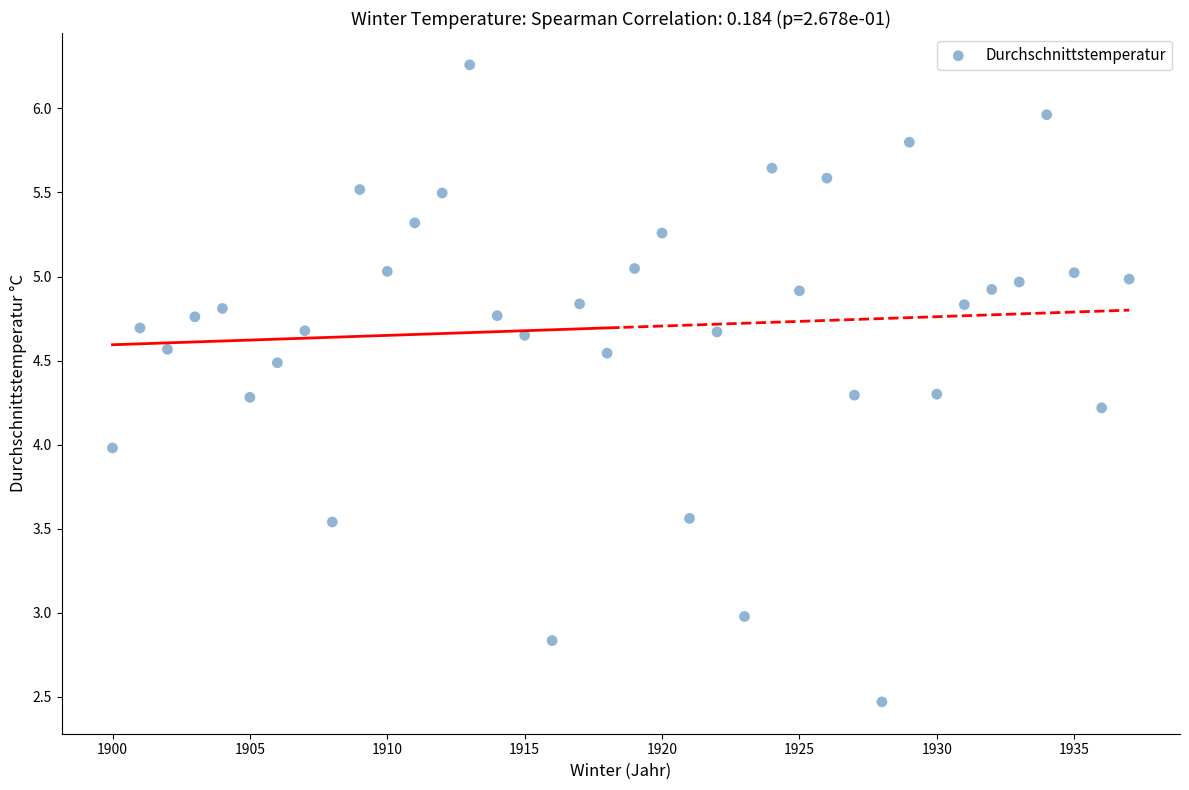

What is the range of X values (max minus min)?

37.0